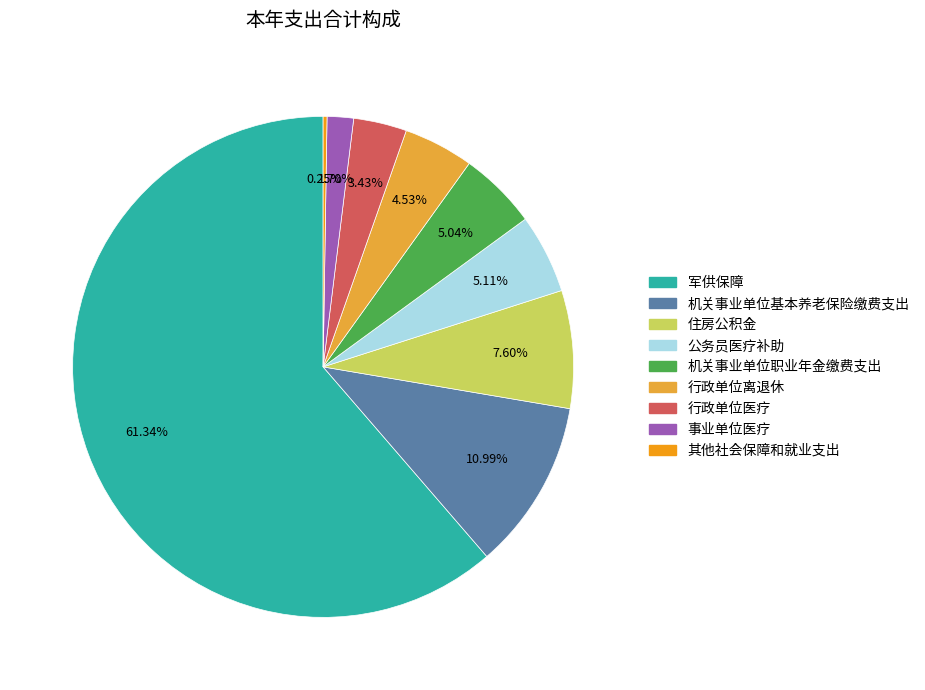

Does 军供保障 account for over 50% of the chart?

Yes